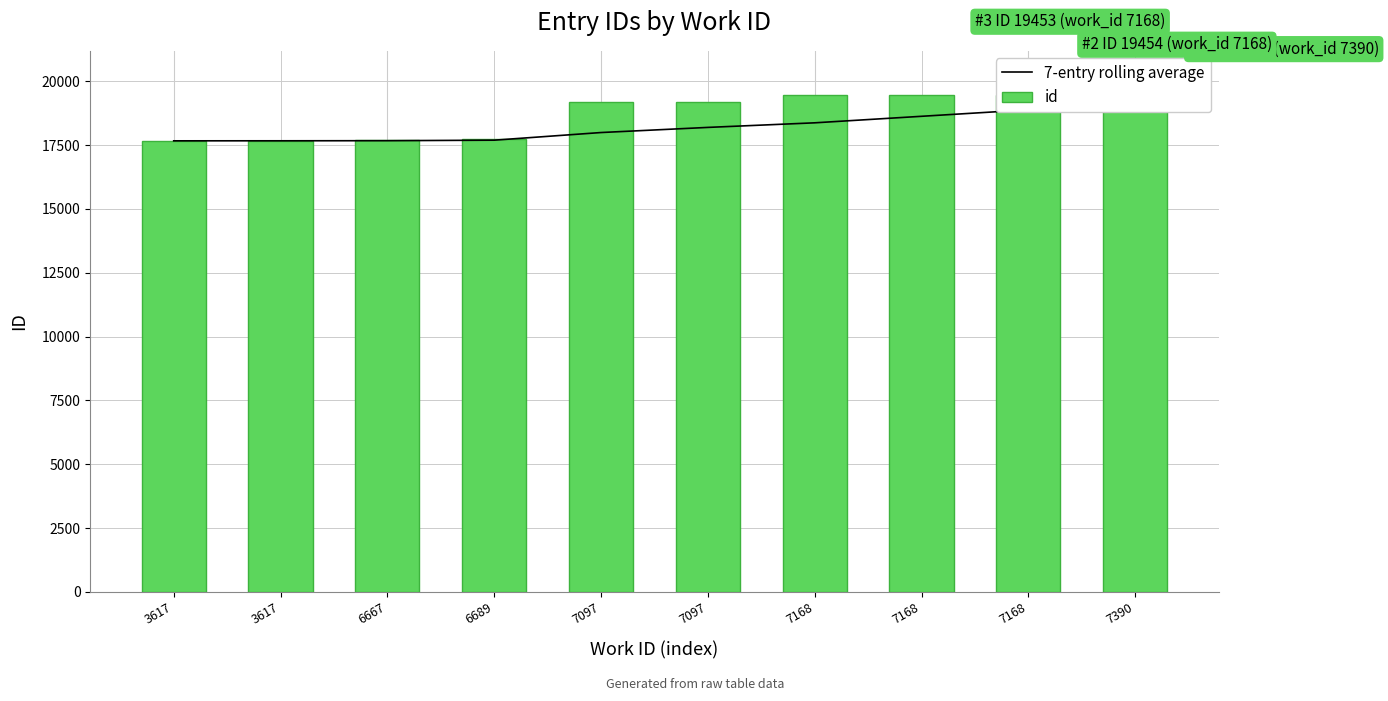

The value of 7-entry rolling average at 7390 is 10865.9. True or false?

False